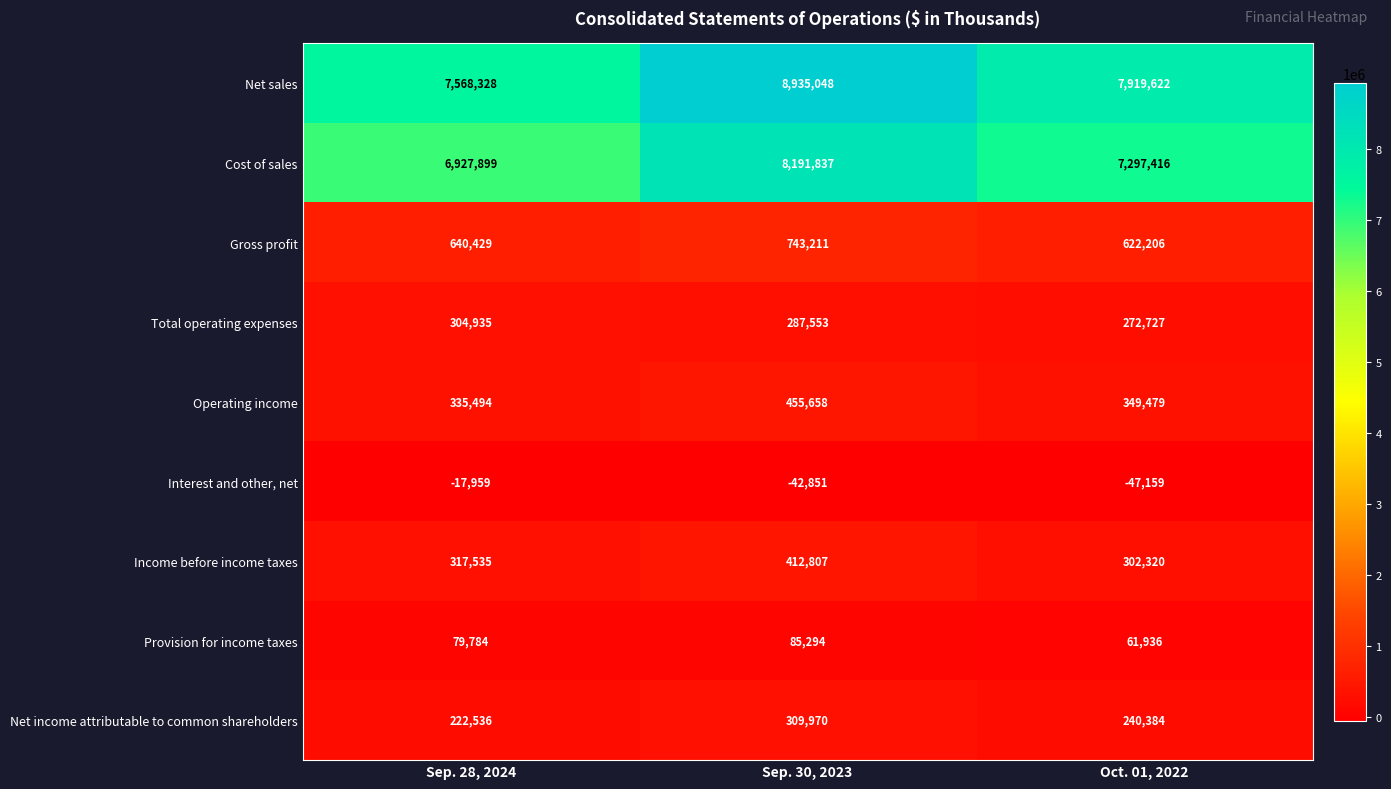

Reading left to right, transcribe all the data shown in this chart.

Net sales: 7568328	8935048	7919622
Cost of sales: 6927899	8191837	7297416
Gross profit: 640429	743211	622206
Total operating expenses: 304935	287553	272727
Operating income: 335494	455658	349479
Interest and other, net: -17959	-42851	-47159
Income before income taxes: 317535	412807	302320
Provision for income taxes: 79784	85294	61936
Net income attributable to common shareholders: 222536	309970	240384